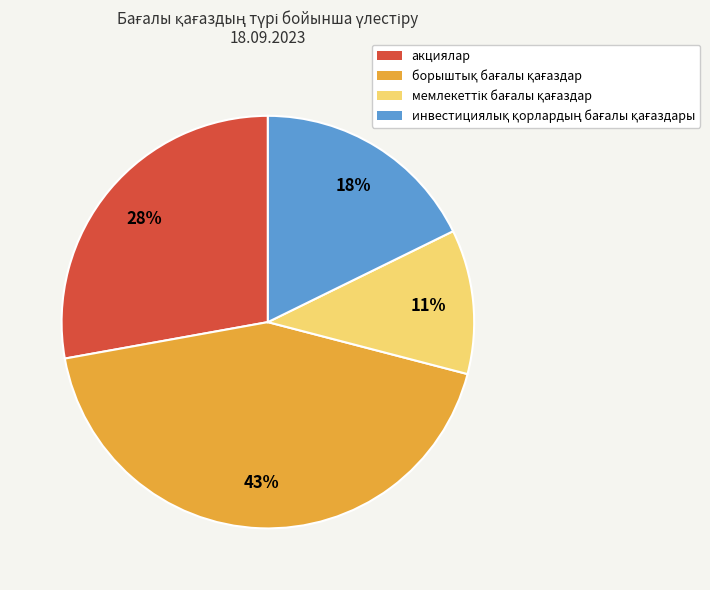

Is there any slice that represents more than half of the pie?

No